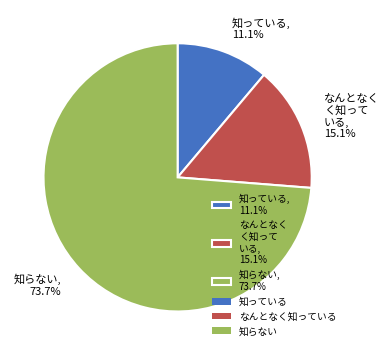

Is there any slice that represents more than half of the pie?

Yes